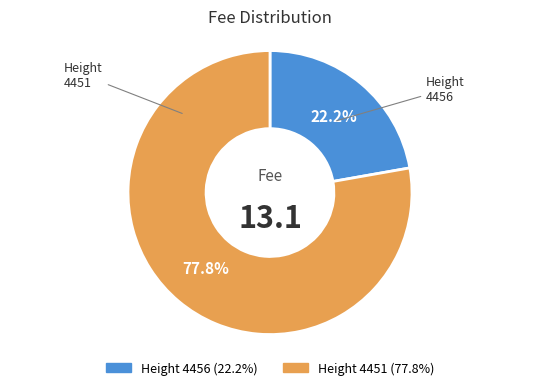

How many slices are in this pie chart?

2